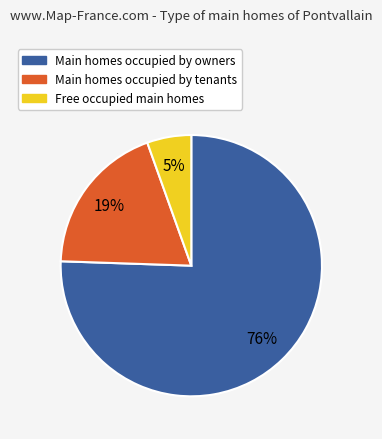

Which slice is the smallest?

Free occupied main homes